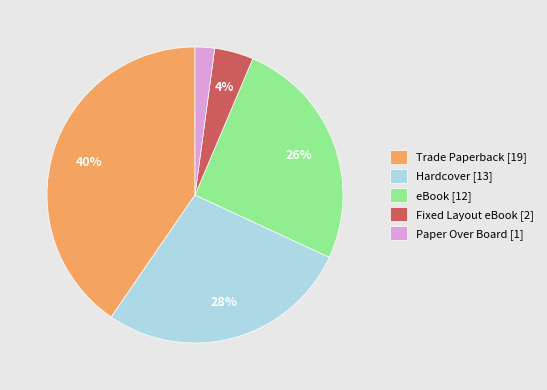

Does Paper Over Board account for over 50% of the chart?

No